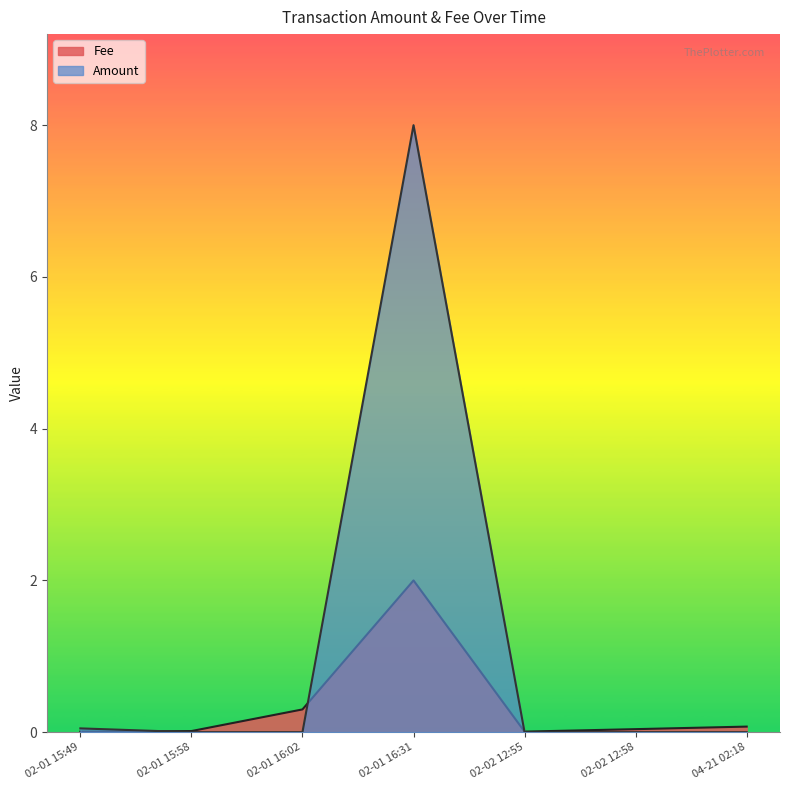

Is it true that Fee equals 0.3 at 02-01 16:02?

True